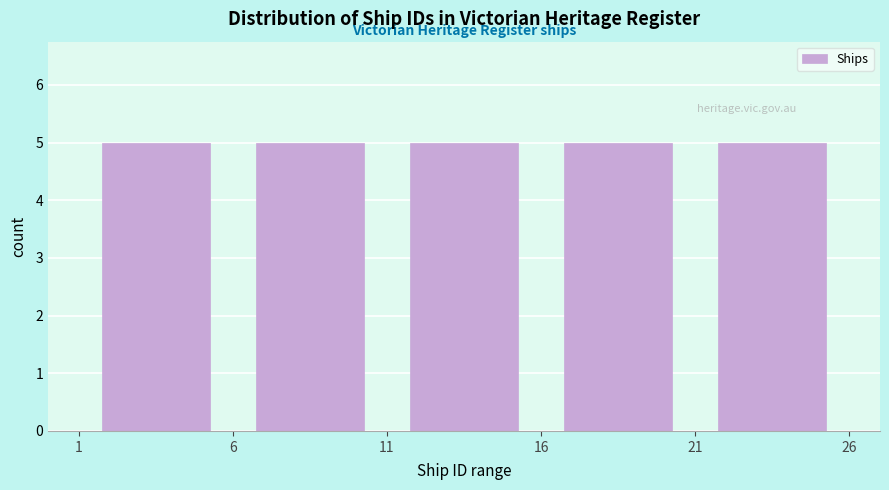

Reading left to right, list every bar in this chart as the range it spans on the x-axis followed by its height. The values are not printed on the chart, so give them approximately, as read against the axis.

1 to 6: 5
6 to 11: 5
11 to 16: 5
16 to 21: 5
21 to 26: 5